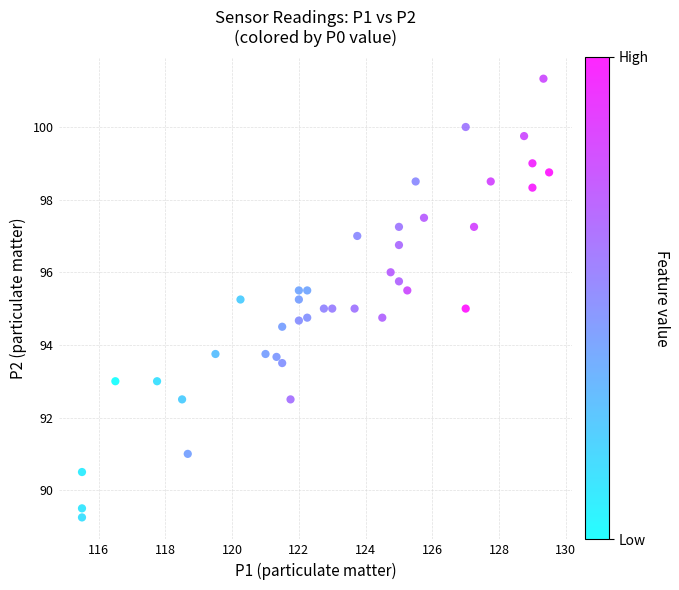

What is the range of Y values (max minus min)?

12.1